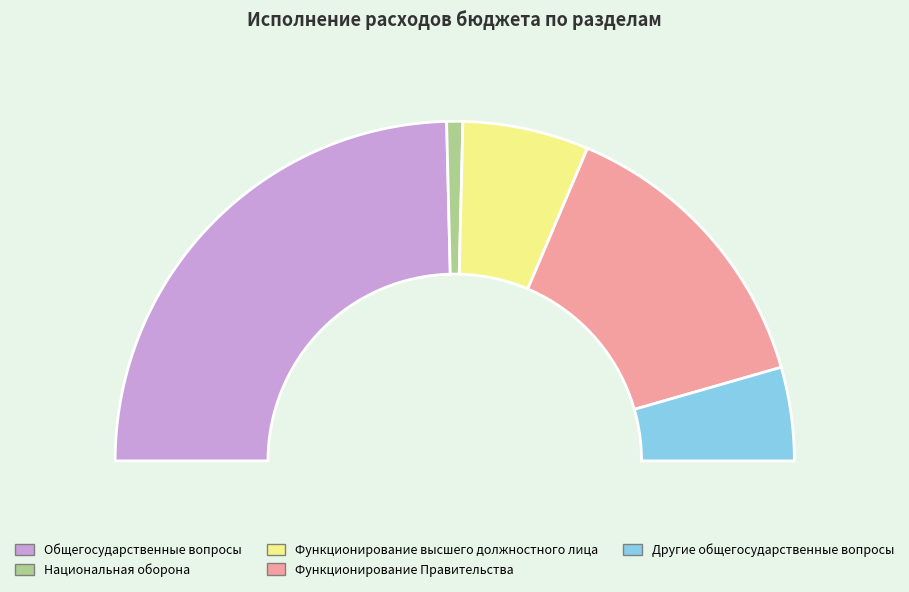

Which has a higher value, Национальная оборона or Функционирование Правительства?

Функционирование Правительства